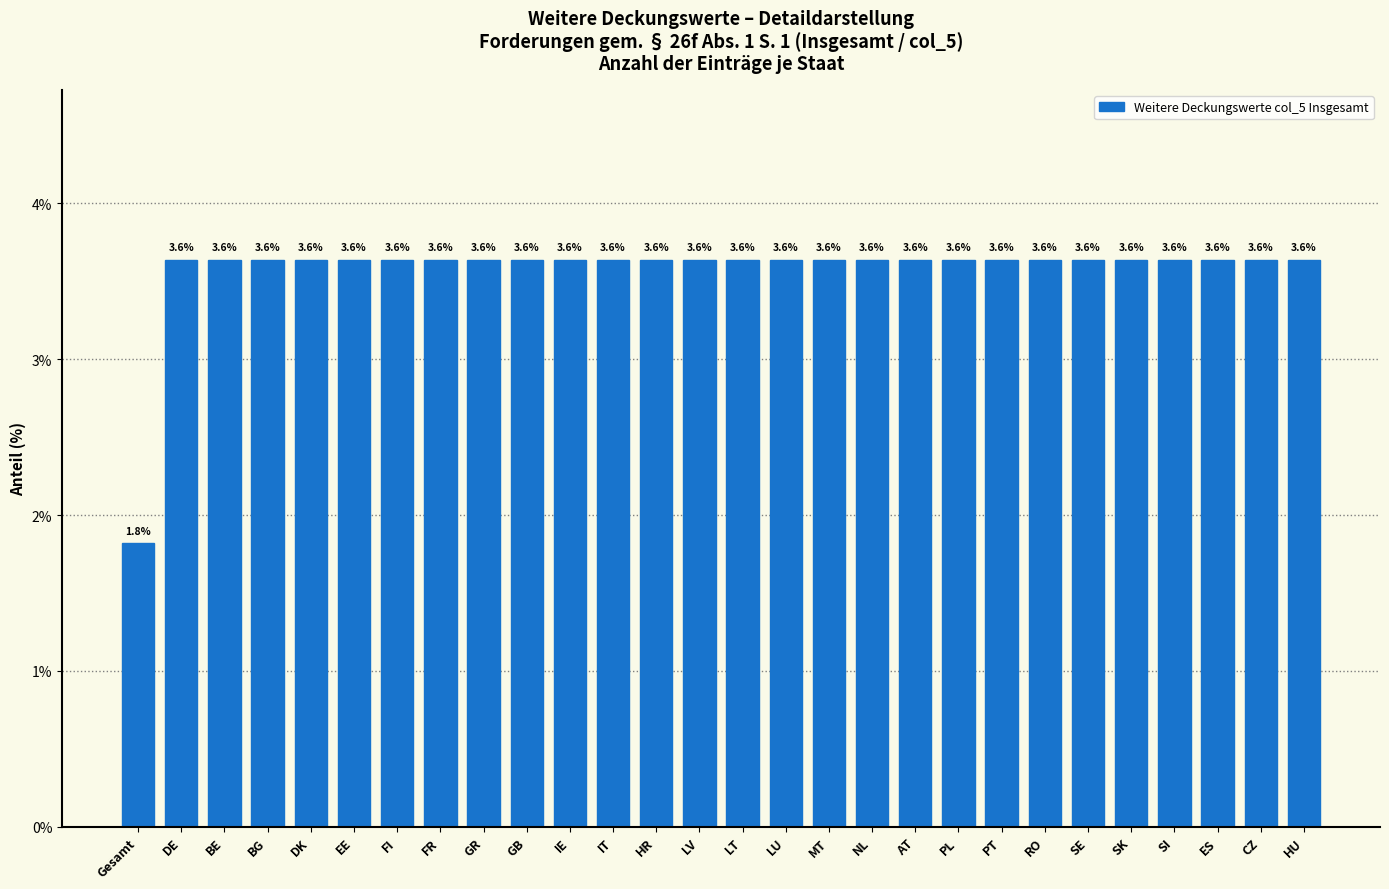

Reading right to left, transcribe all the data shown in this chart.

3.6	3.6	3.6	3.6	3.6	3.6	3.6	3.6	3.6	3.6	3.6	3.6	3.6	3.6	3.6	3.6	3.6	3.6	3.6	3.6	3.6	3.6	3.6	3.6	3.6	3.6	3.6	1.8